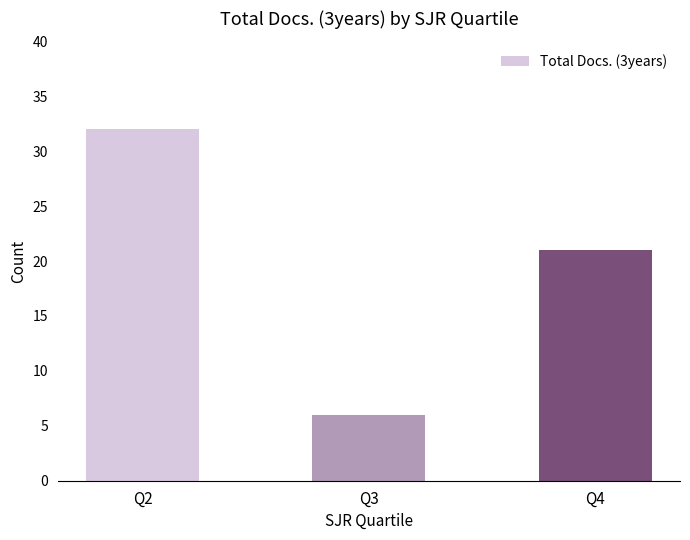

What is the change in value from Q2 to Q4?

-11